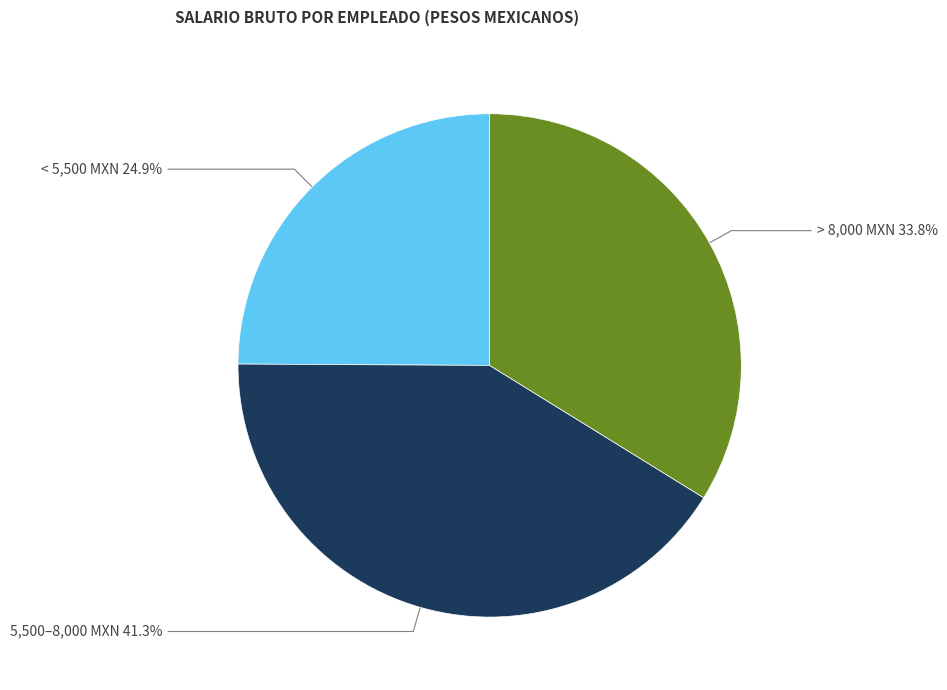

Count the number of slices in the pie.

3